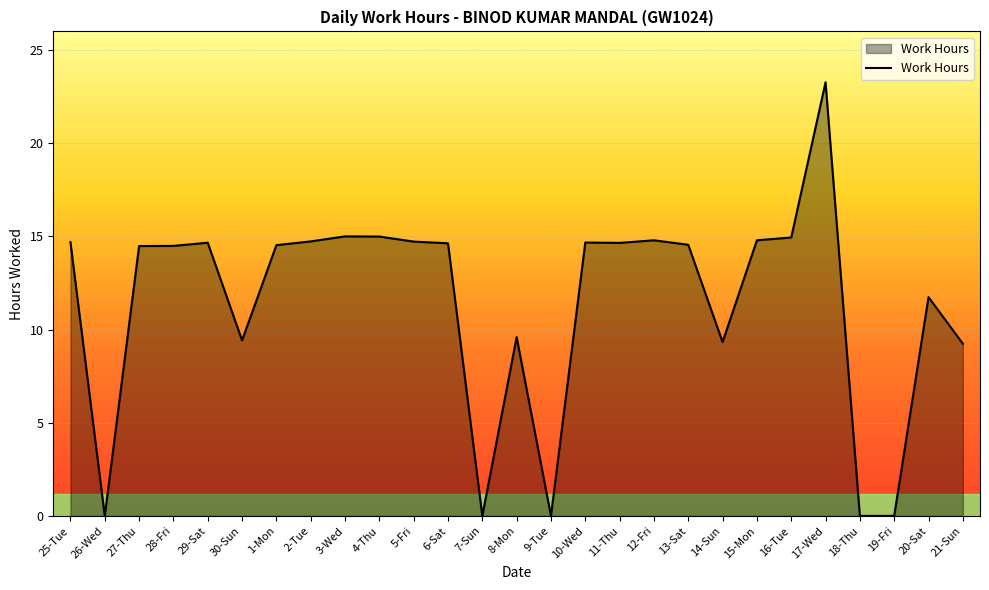

True or false: the data shows 8.8 at 3-Wed.

False